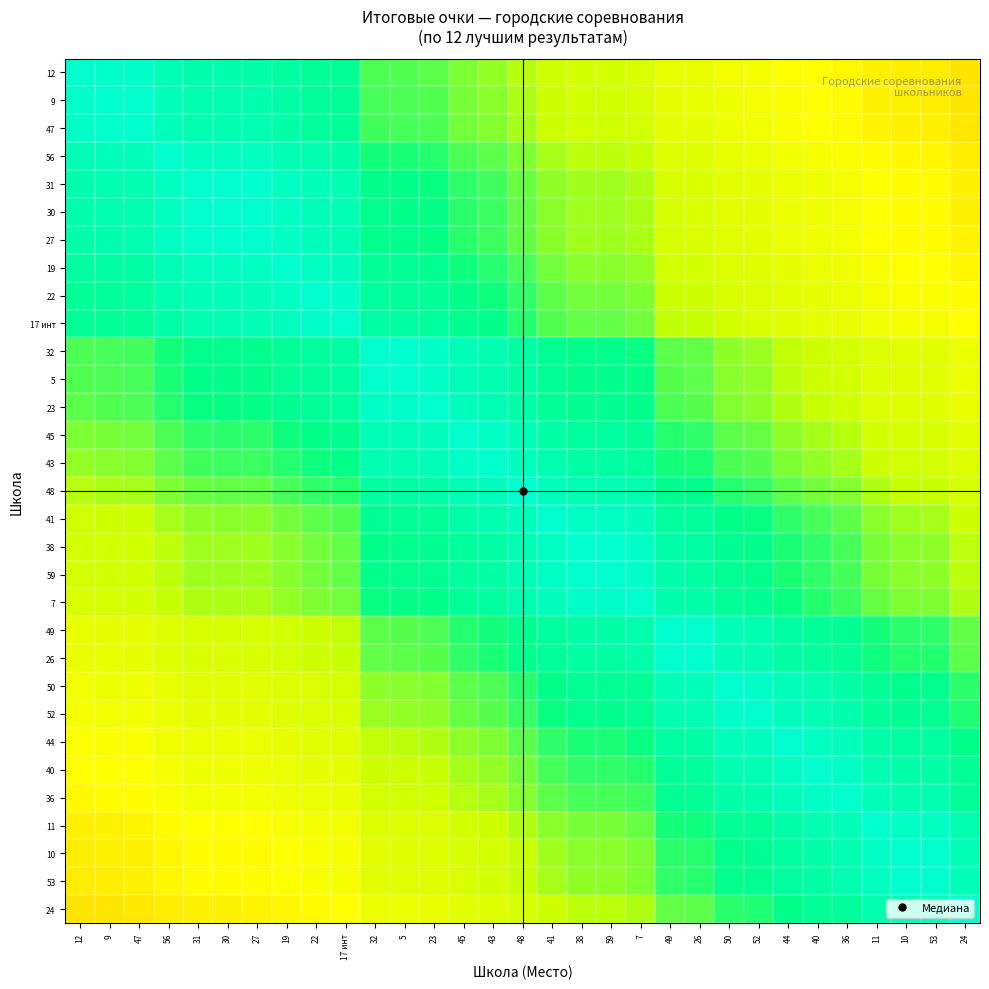

List the series in order of their peak value, lowest first.

12, 9, 47, 56, 31, 30, 27, 19, 22, 17 инт, 32, 5, 23, 45, 43, 48, 41, 38, 59, 7, 49, 26, 50, 52, 44, 40, 36, 11, 10, 53, 24